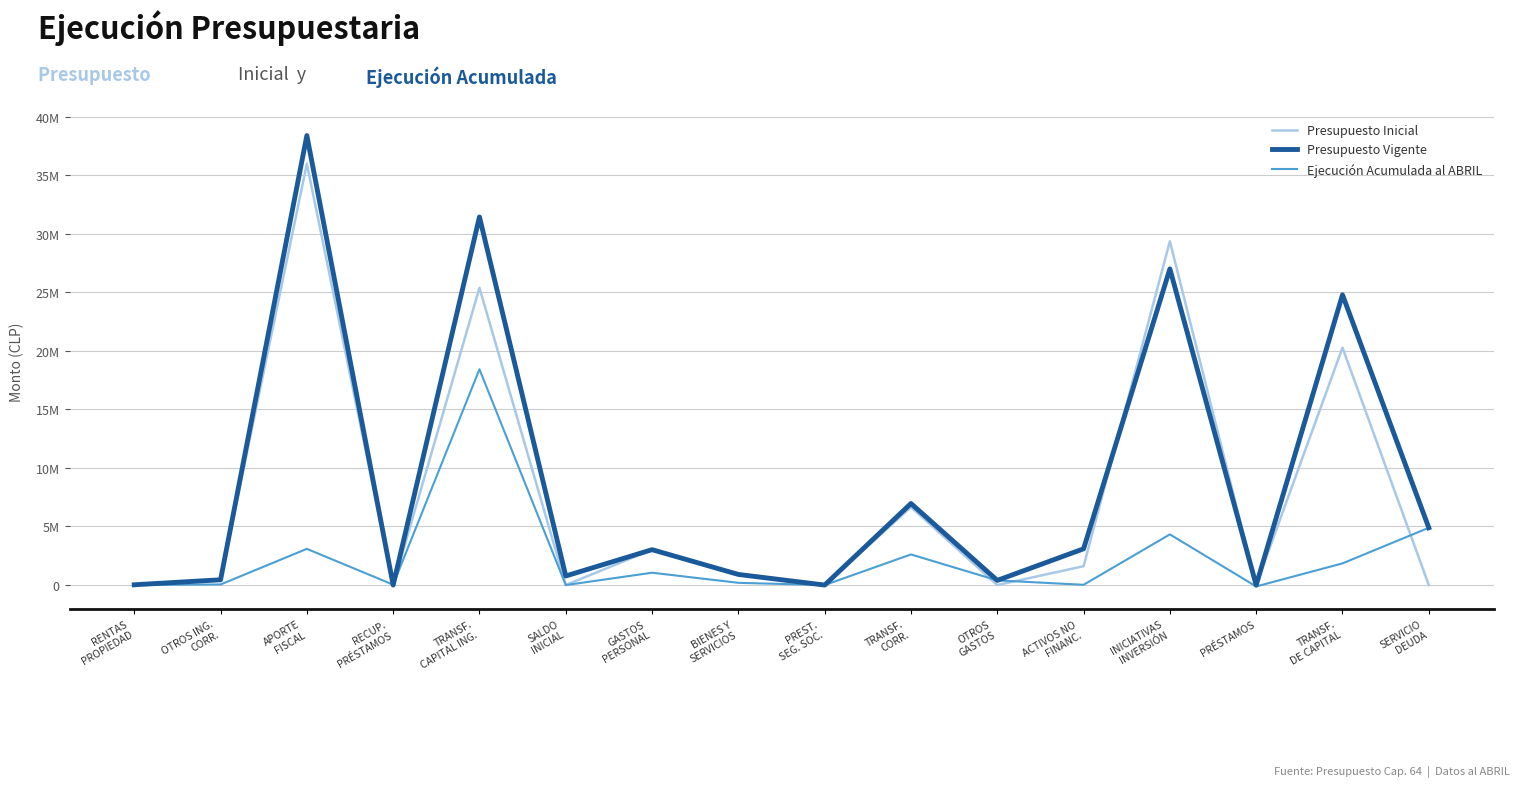

At how many categories does at least one series exceed 33749669?

1